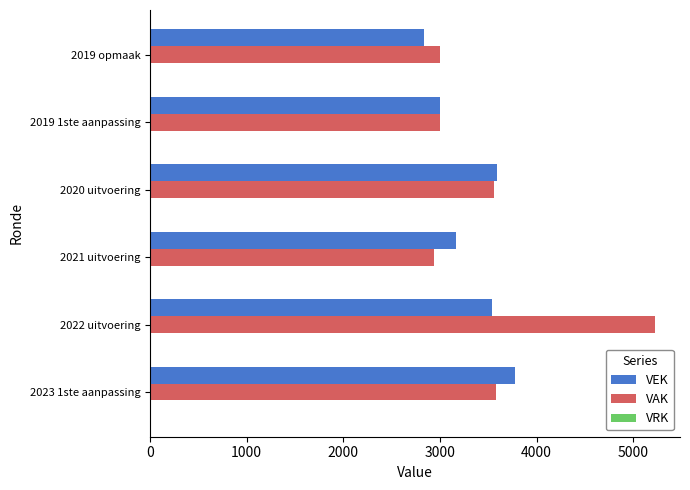

Is it true that VEK equals 3164 at 2021 uitvoering?

True